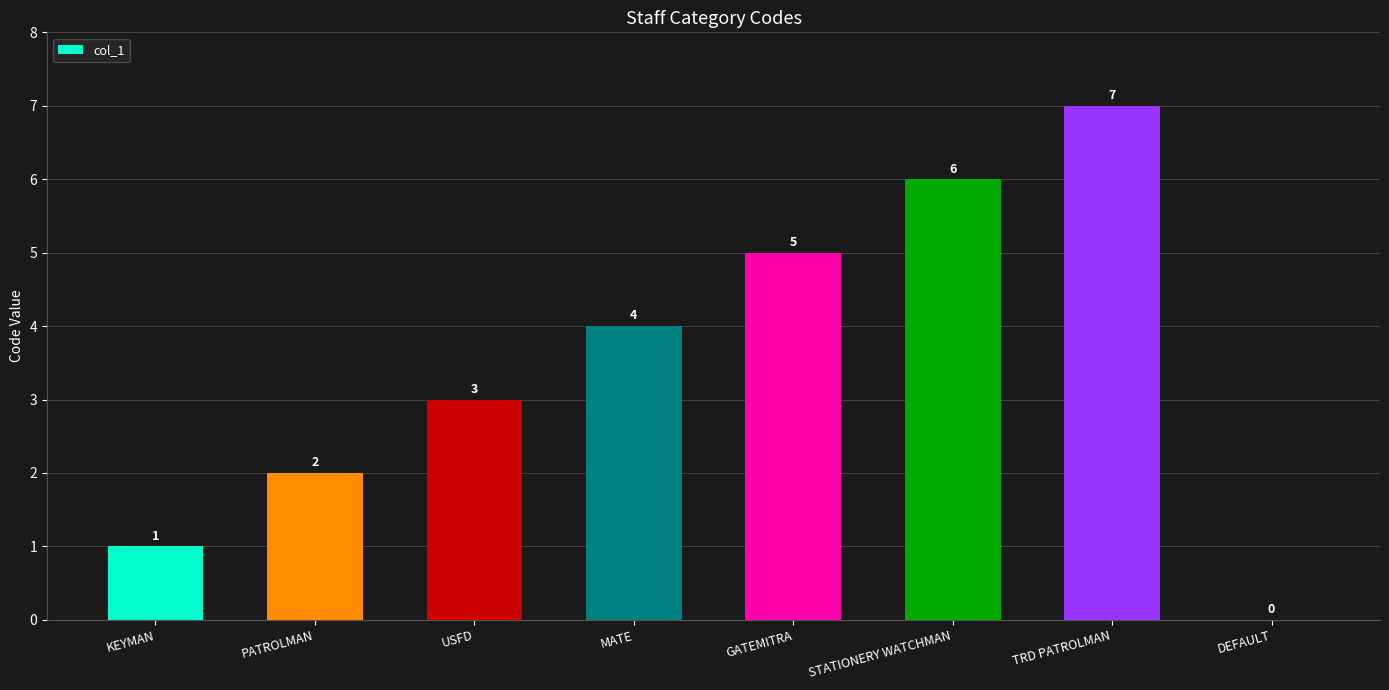

Which category has the highest value across all series?

TRD PATROLMAN